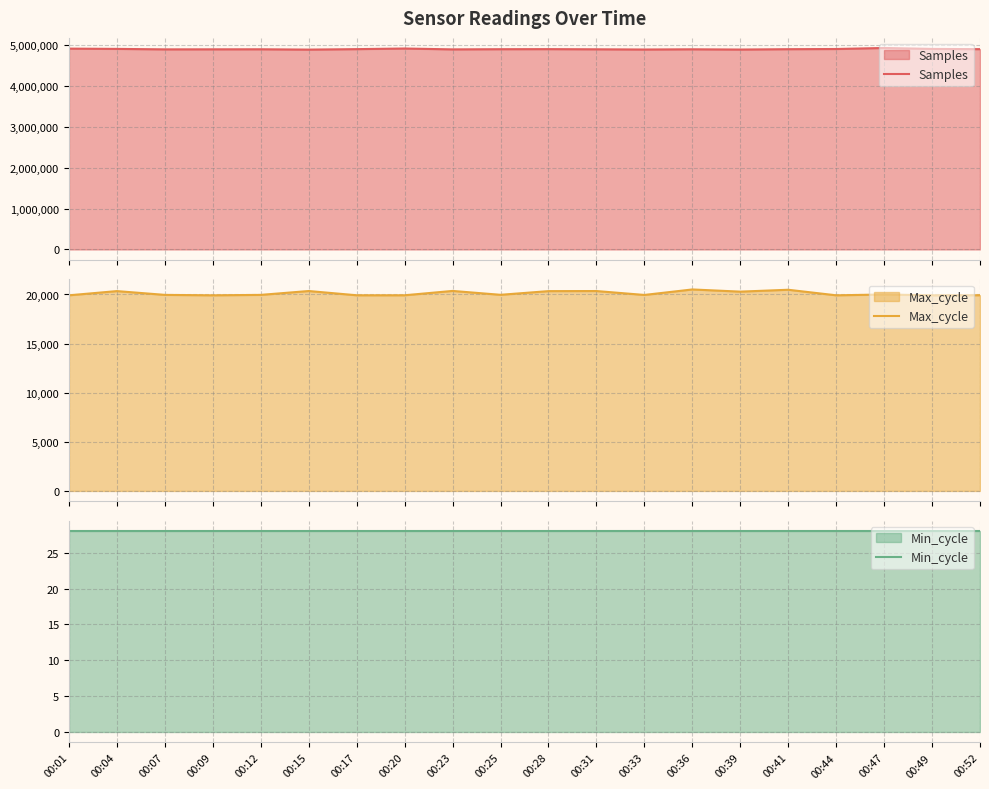

True or false: Max_cycle and Min_cycle cross at least once.

False